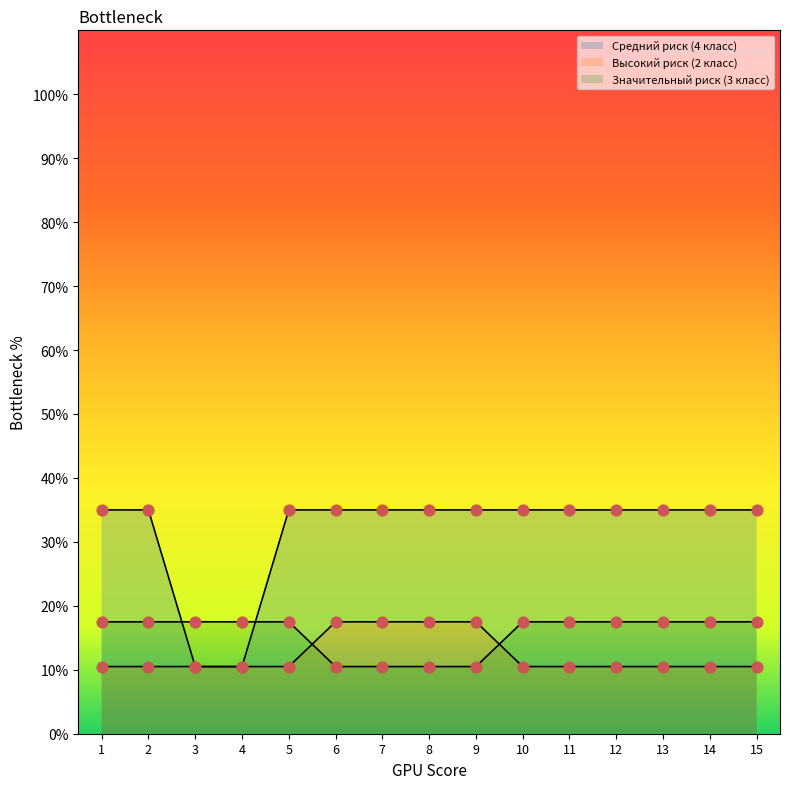

At how many categories does at least one series exceed 27?

13